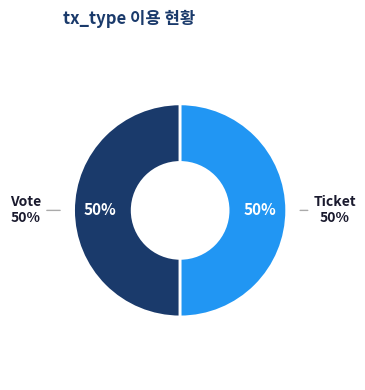

Is it true that Vote is 99% of the pie?

False